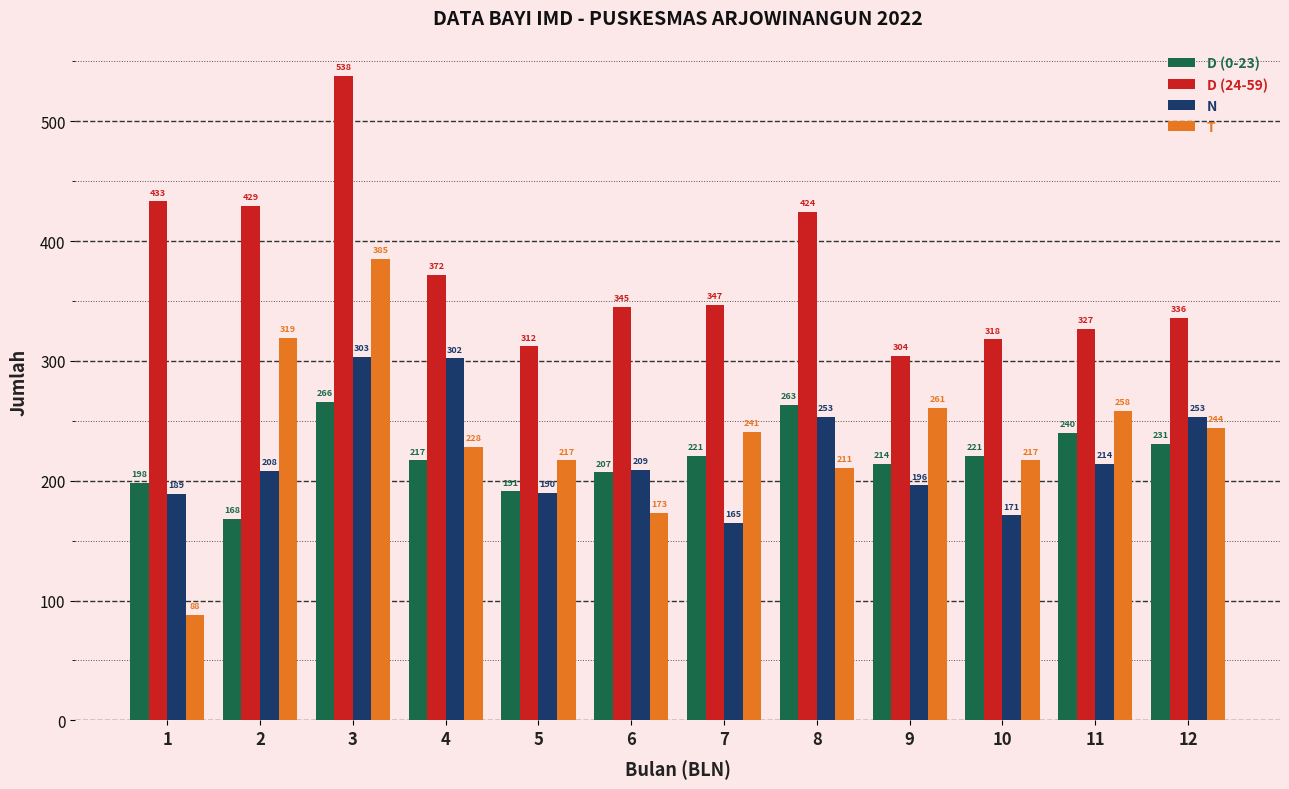

Which category has the lowest value in the D (0-23) series?

2